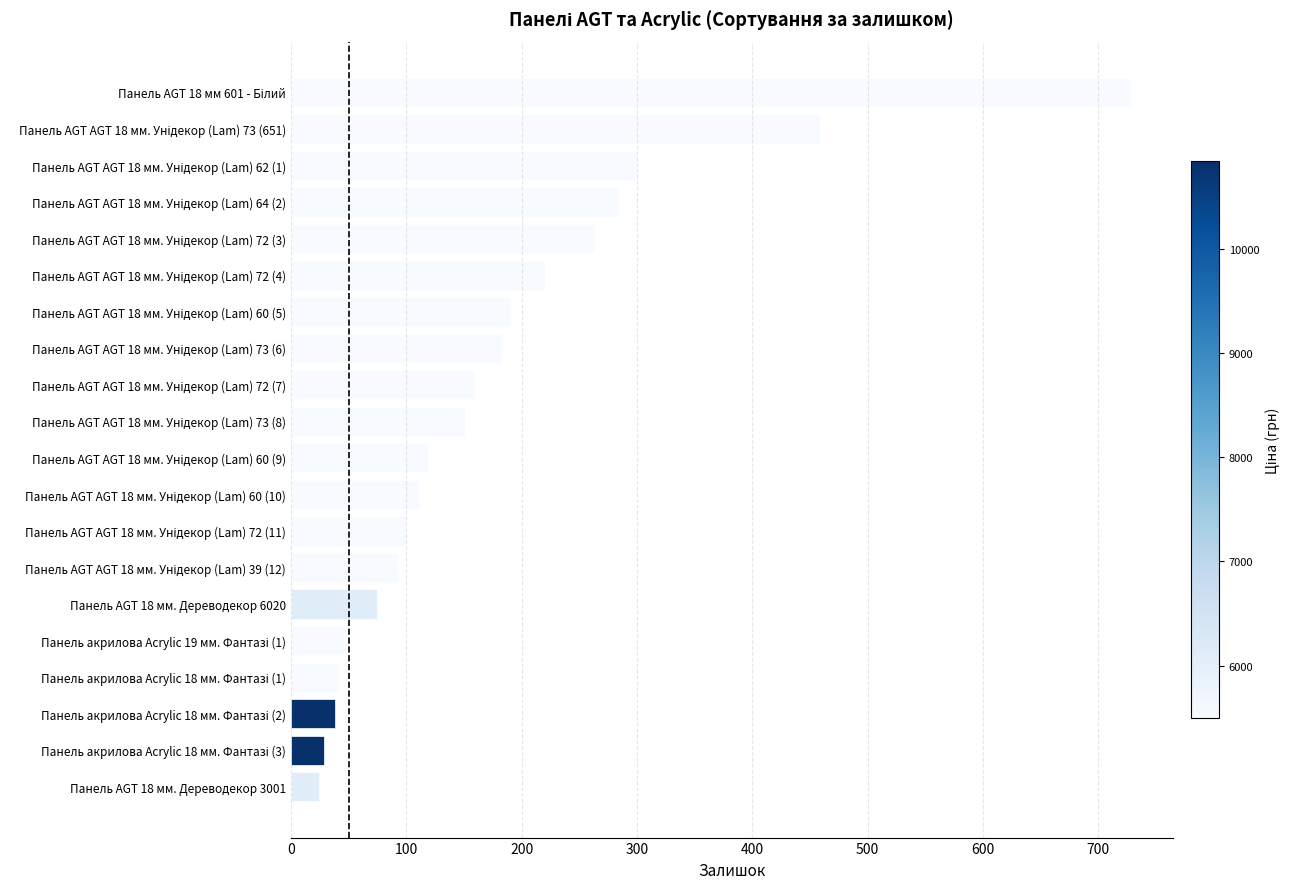

What is the difference between the maximum and second lowest values?

699